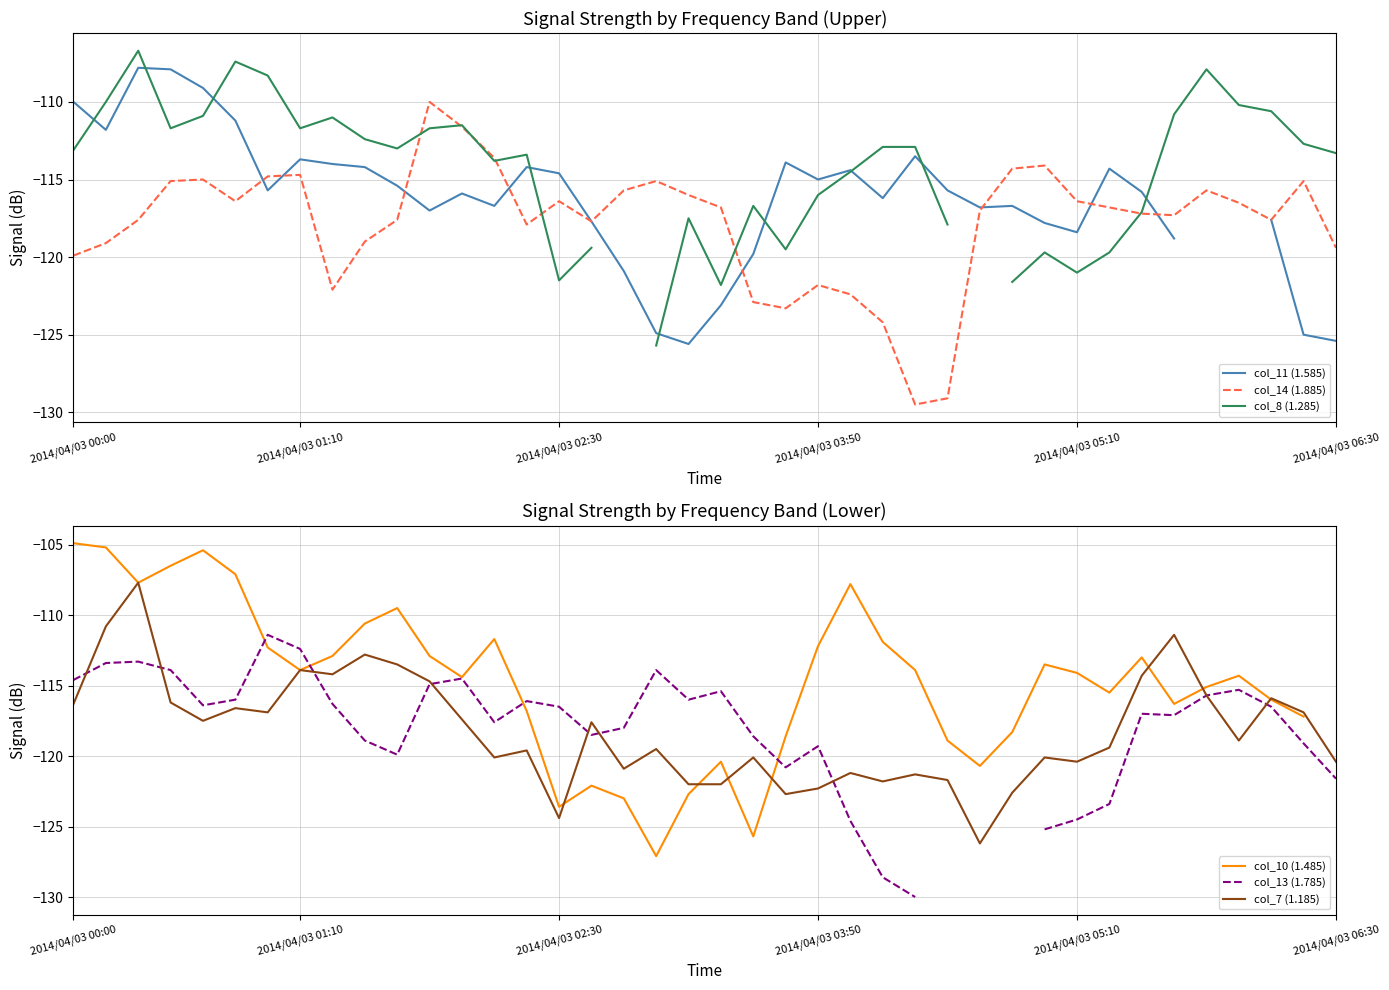

Between 18 and 32, which series saw the biggest shift?

col_10 (1.485)